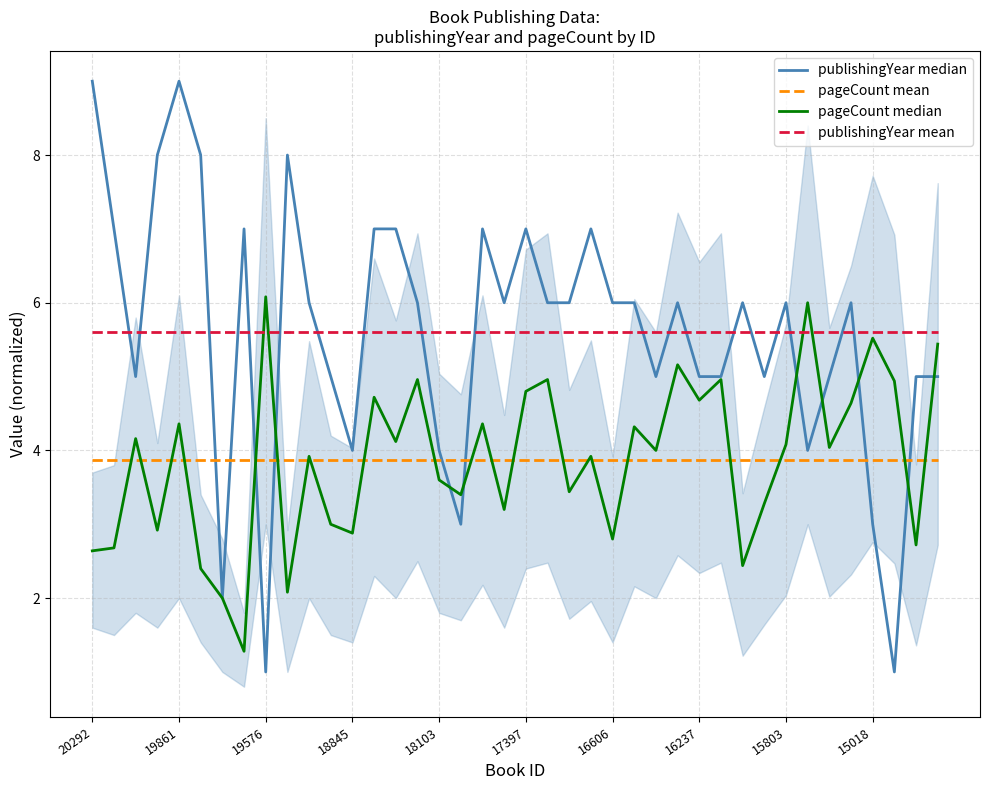

Is it true that publishingYear mean equals 5.6 at 30?

True